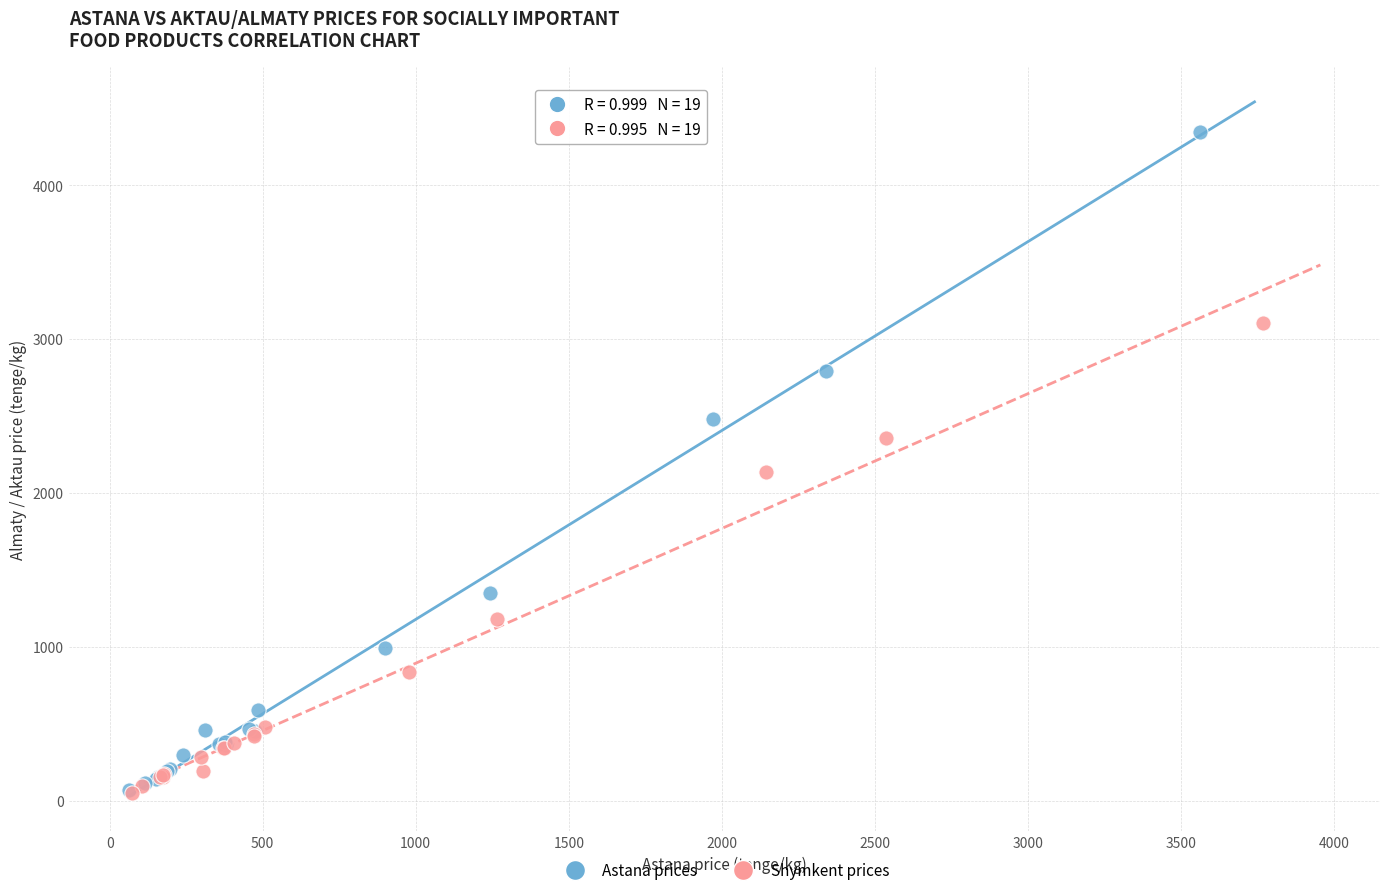

Which series contains the highest Y value?

Astana prices